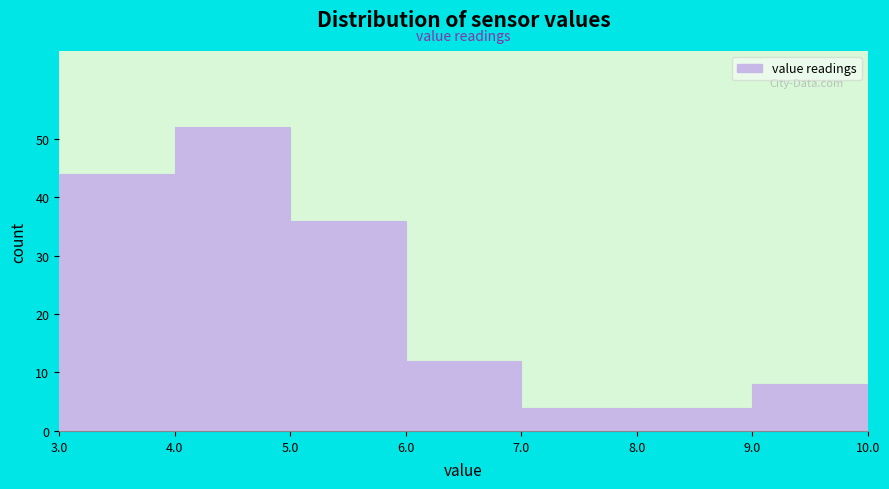

Reading left to right, list every bar in this chart as the range it spans on the x-axis followed by its height. The values are not printed on the chart, so give them approximately, as read against the axis.

3.0 to 4.0: 44
4.0 to 5.0: 52
5.0 to 6.0: 36
6.0 to 7.0: 12
7.0 to 8.0: 4
8.0 to 9.0: 4
9.0 to 10.0: 8